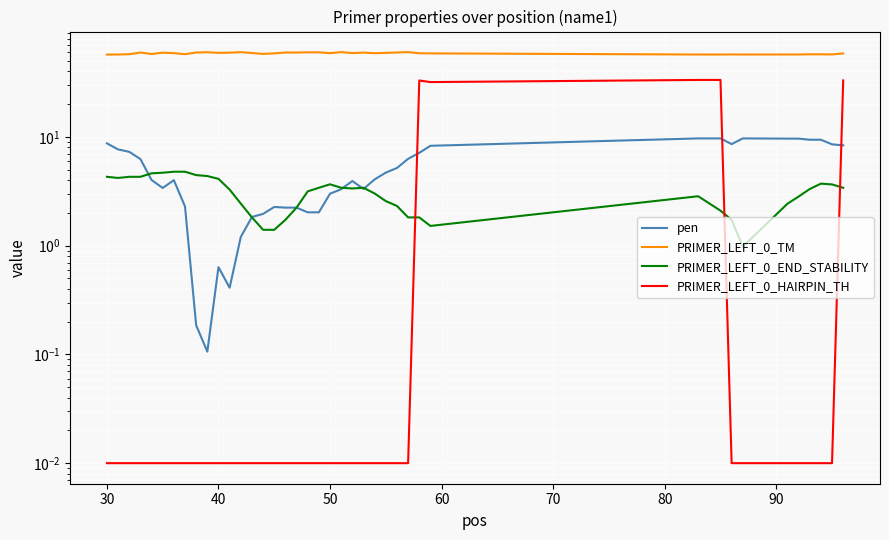

True or false: PRIMER_LEFT_0_HAIRPIN_TH and pen intersect in this chart.

True